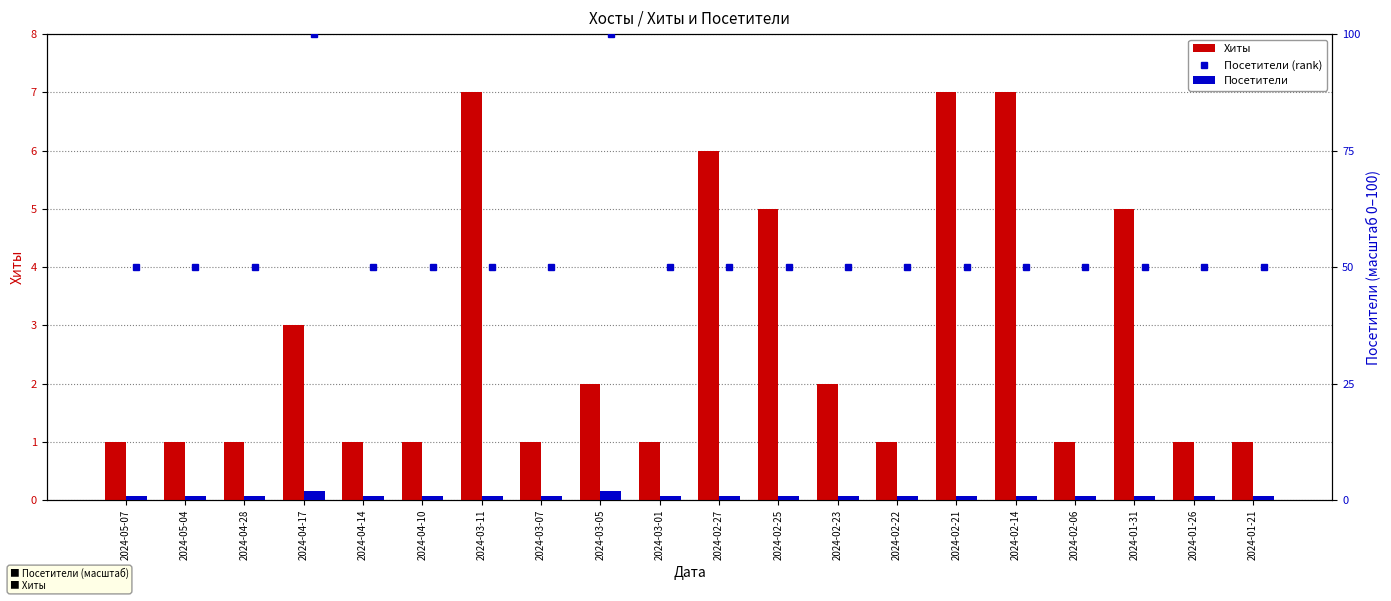

Rank the series at 2024-02-14 from lowest to highest value.

Посетители, Хиты, Посетители (rank)